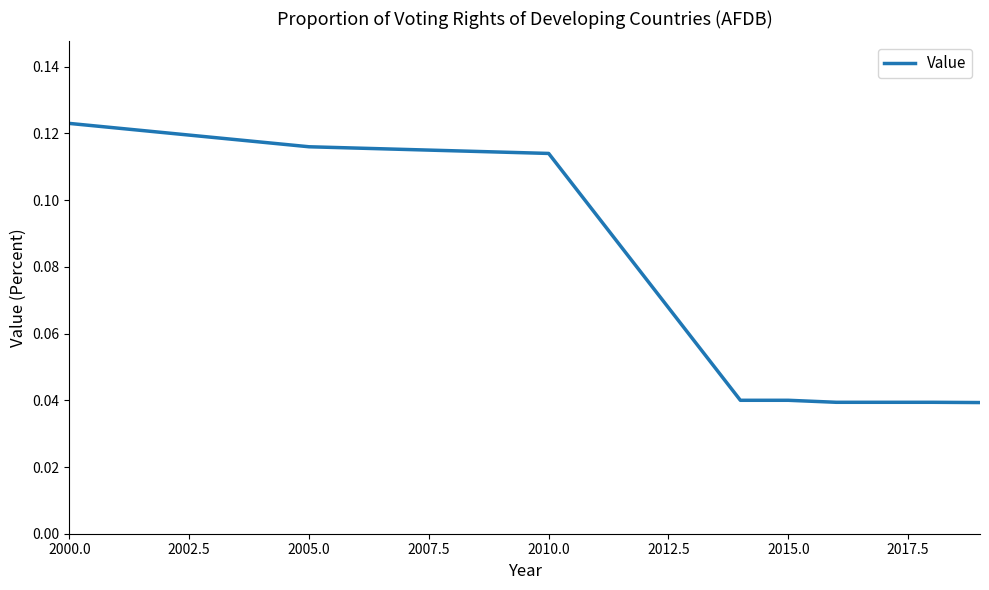

Which label corresponds to the largest value in the chart?

2000.0